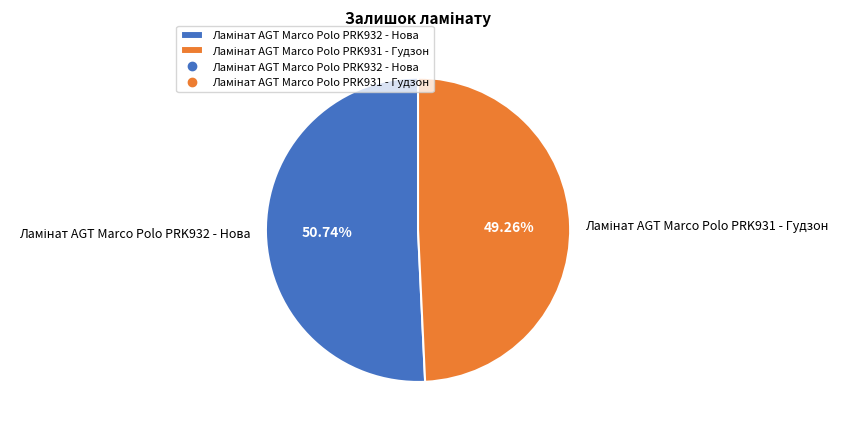

Does any single category account for the majority?

Yes